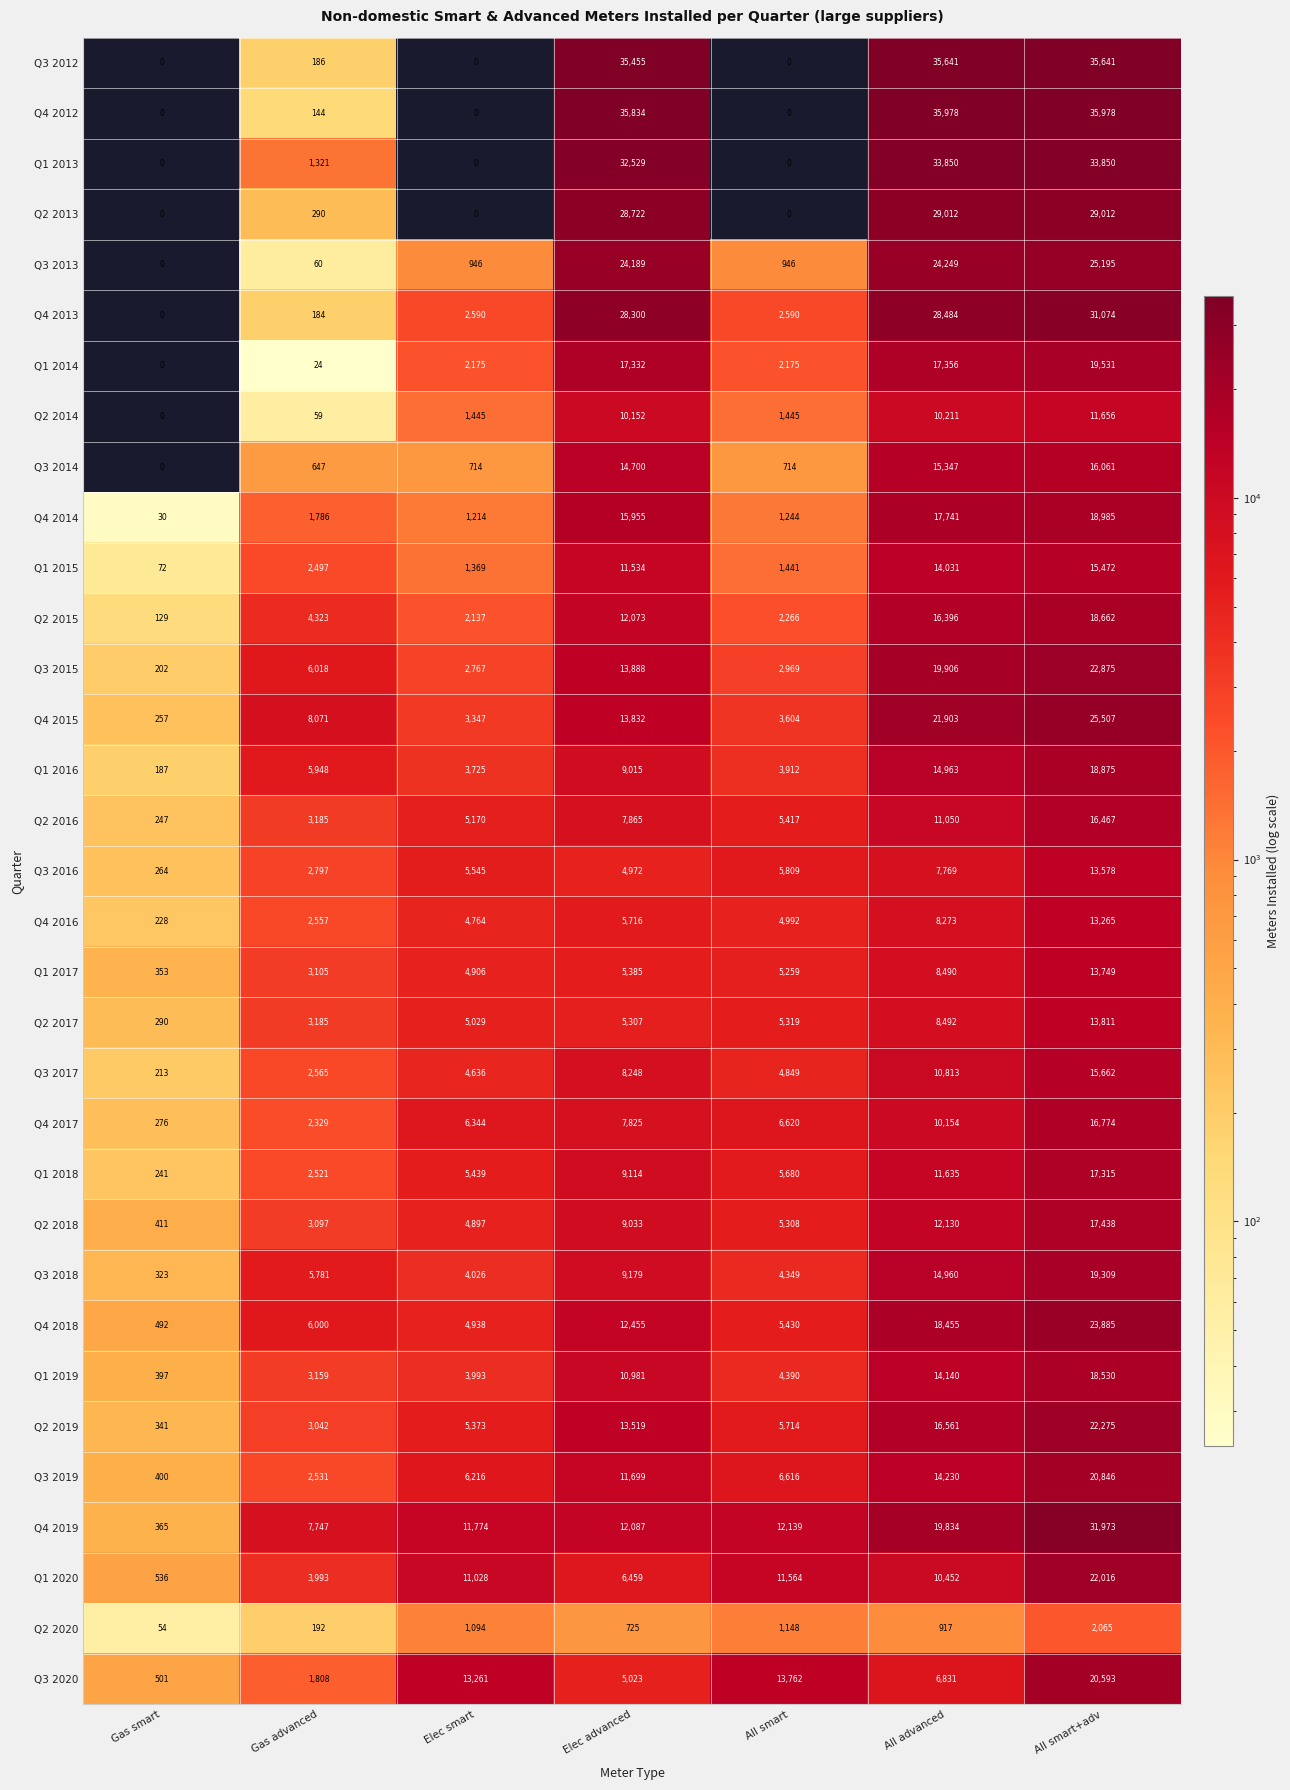

The value of Q1 2016 at Elec advanced is 9015. True or false?

True